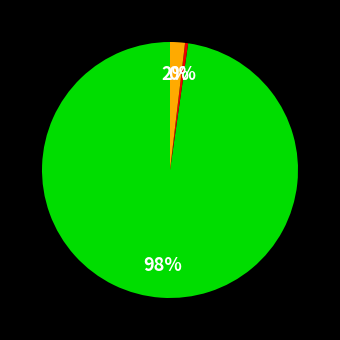

Does any single category account for the majority?

Yes